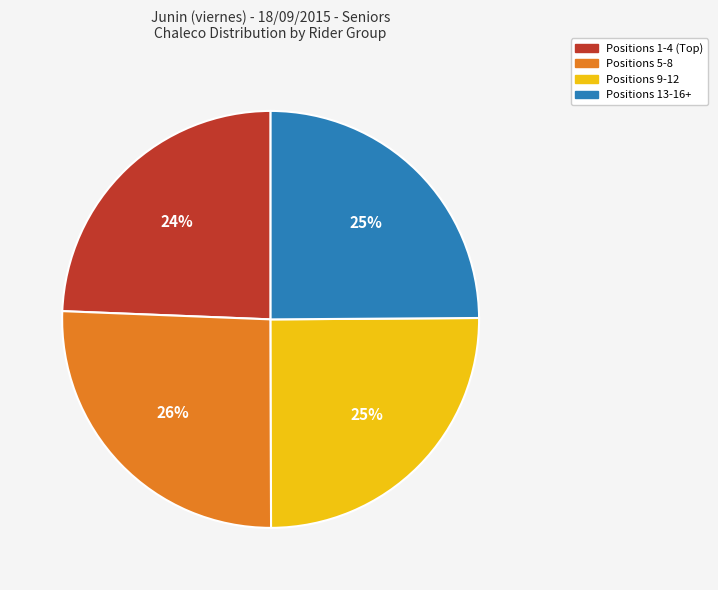

Which slice is the largest?

Positions 5-8